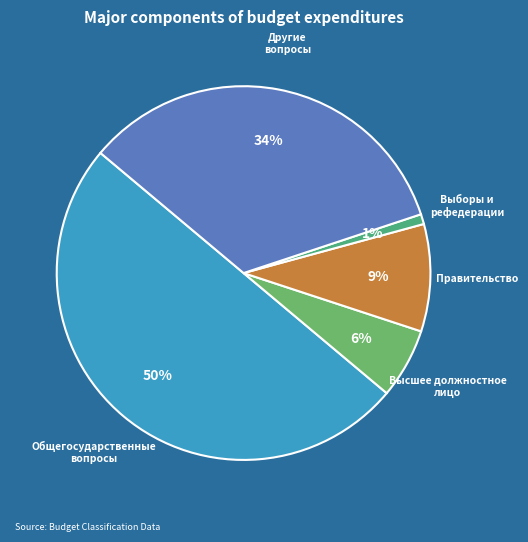

Is it true that Общегосударственные вопросы is 50% of the pie?

True